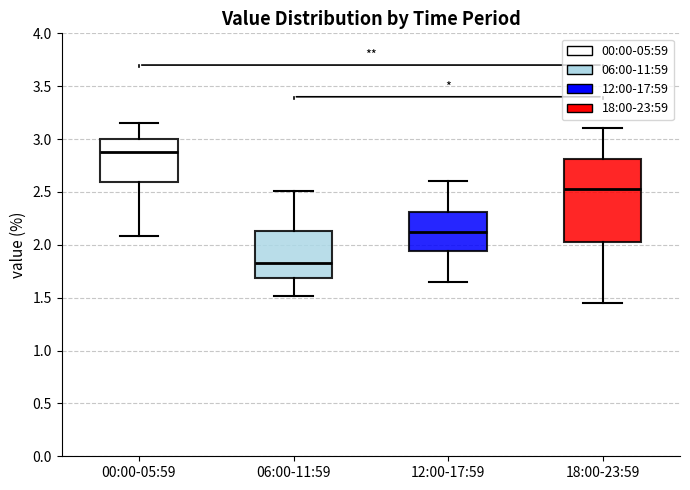

Where is the upper edge of the box for 18:00-23:59 on the y-axis? The values are not printed on the chart, so give them approximately, as read against the axis.

2.80